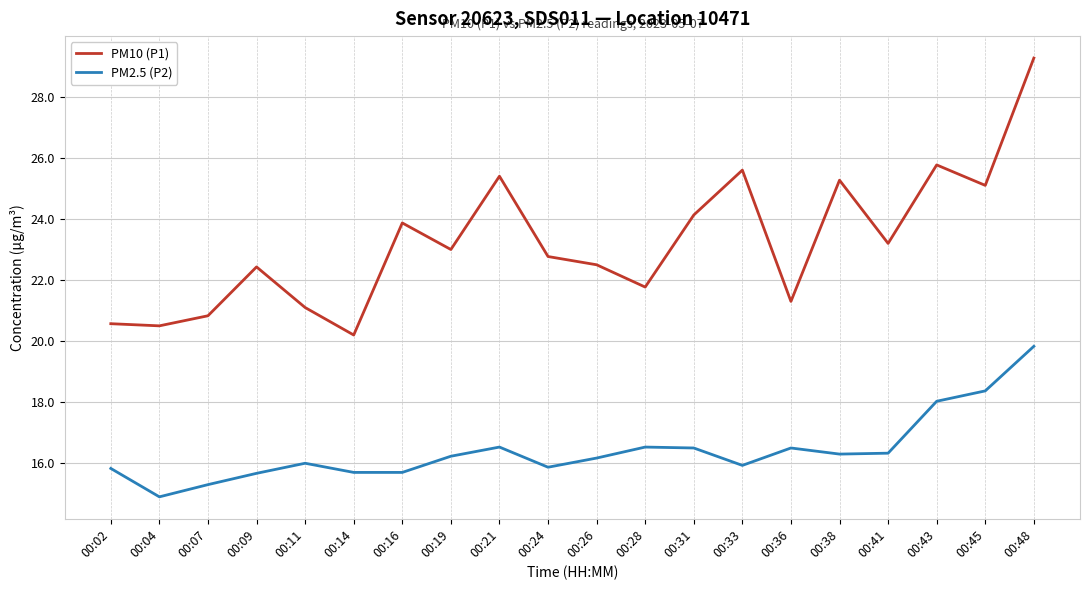

Read the PM2.5 (P2) value at 00:45.

18.4